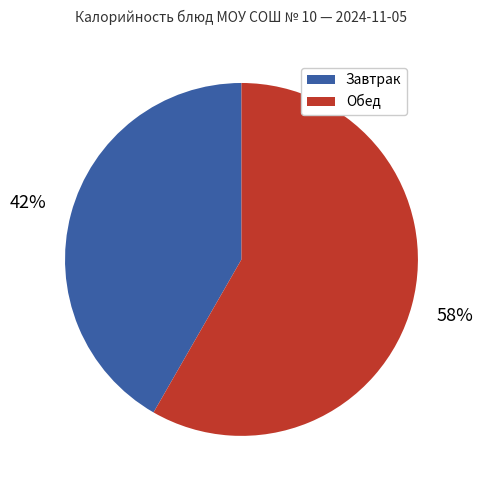

To the nearest percent, what is the combined percentage of Завтрак and Обед?

100%